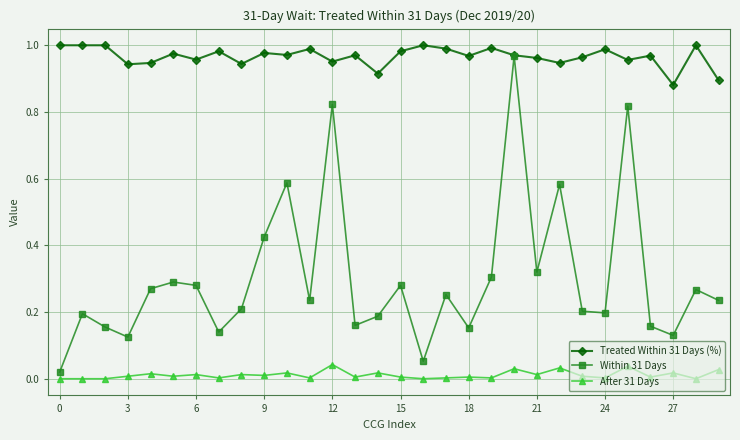

Rank the series by their average value, from lowest to highest.

After 31 Days, Within 31 Days, Treated Within 31 Days (%)